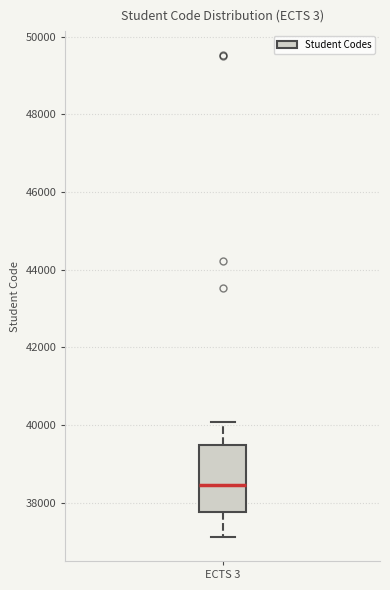

Where does the upper whisker of the box for ECTS 3 end on the y-axis? The values are not printed on the chart, so give them approximately, as read against the axis.

40000